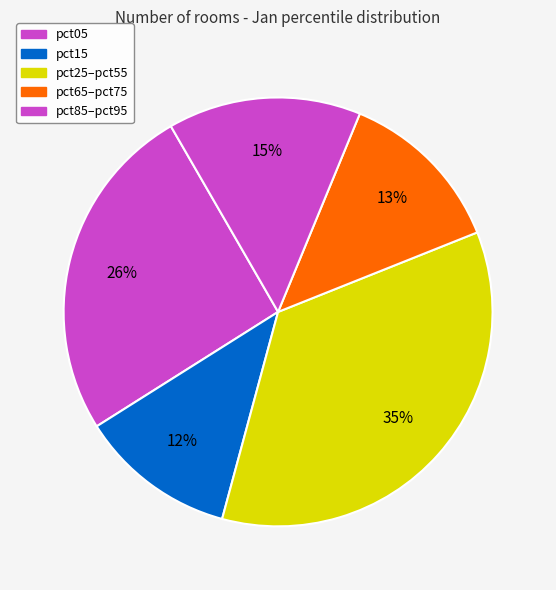

To the nearest percent, what is the average slice percentage?

20%